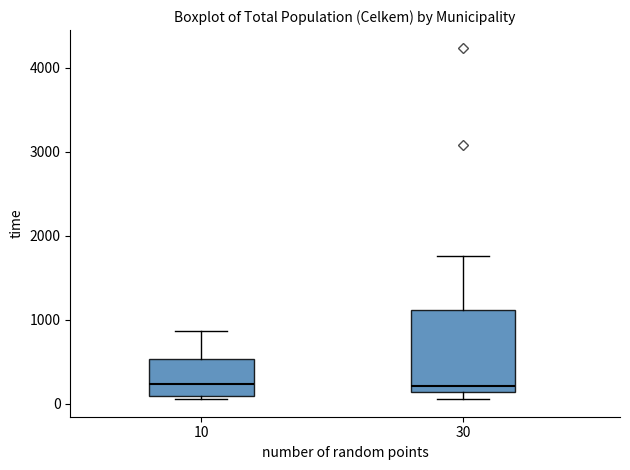

Comparing the boxes themselves (not the whiskers), which one is the tallest?

30